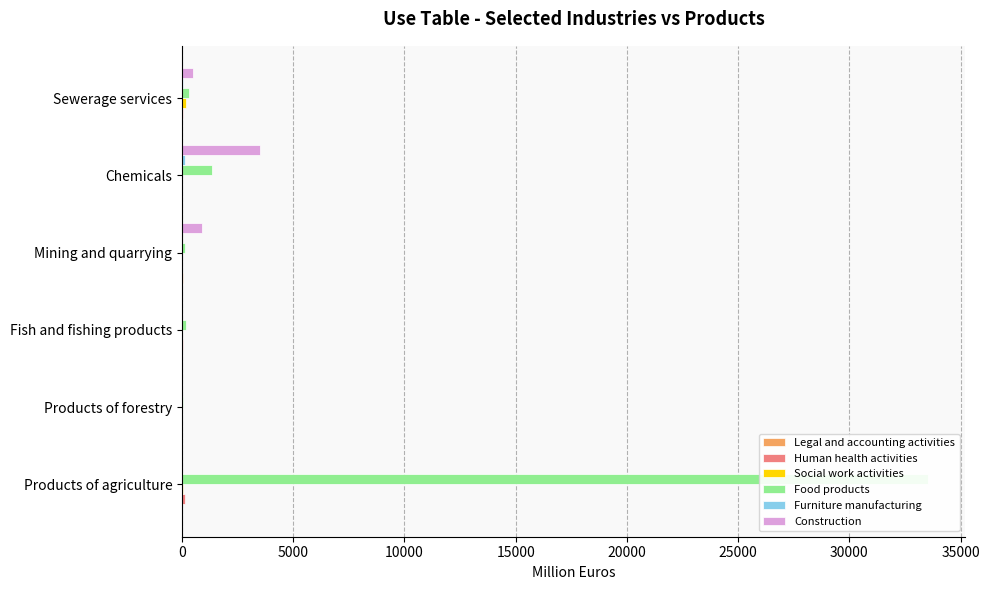

What is the difference between the Human health activities values at Products of agriculture and Mining and quarrying?

141.0